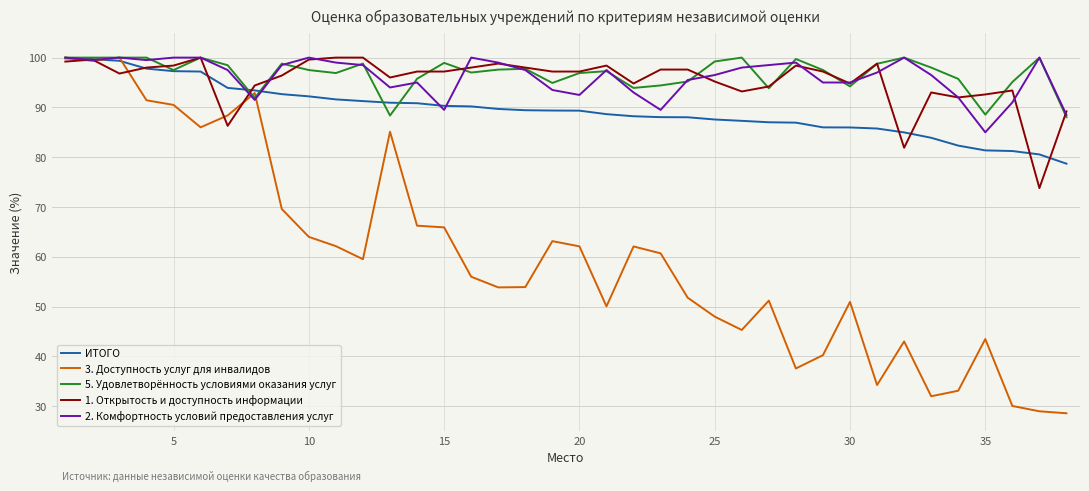

What is the lowest value of the 1. Открытость и доступность информации series?

73.8